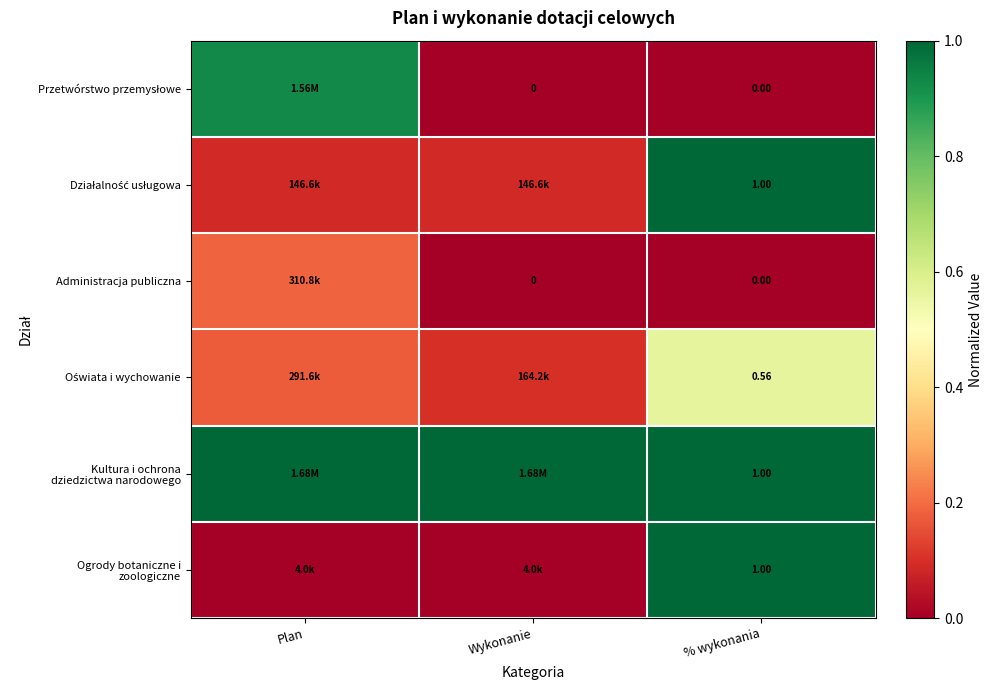

At how many categories does at least one series exceed 0?

3